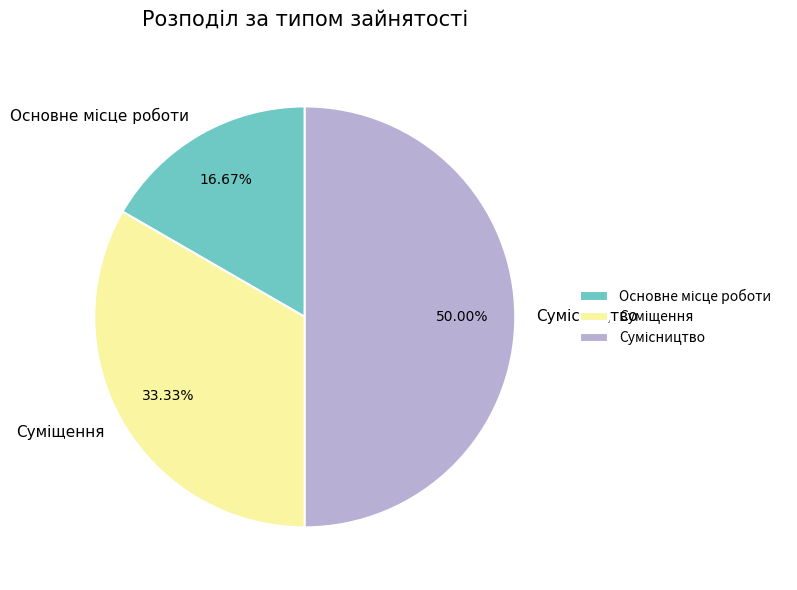

Is it true that Сумісництво is 38% of the pie?

False